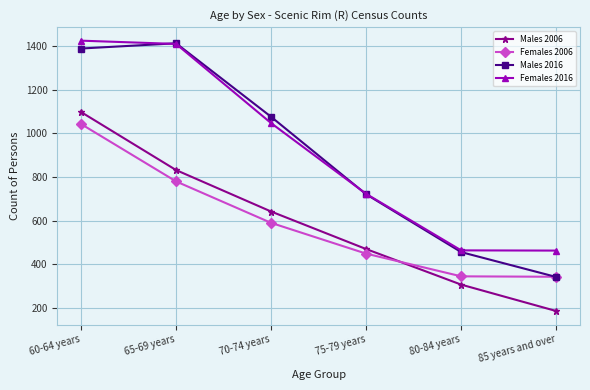

What is the maximum value shown in the chart?

1425